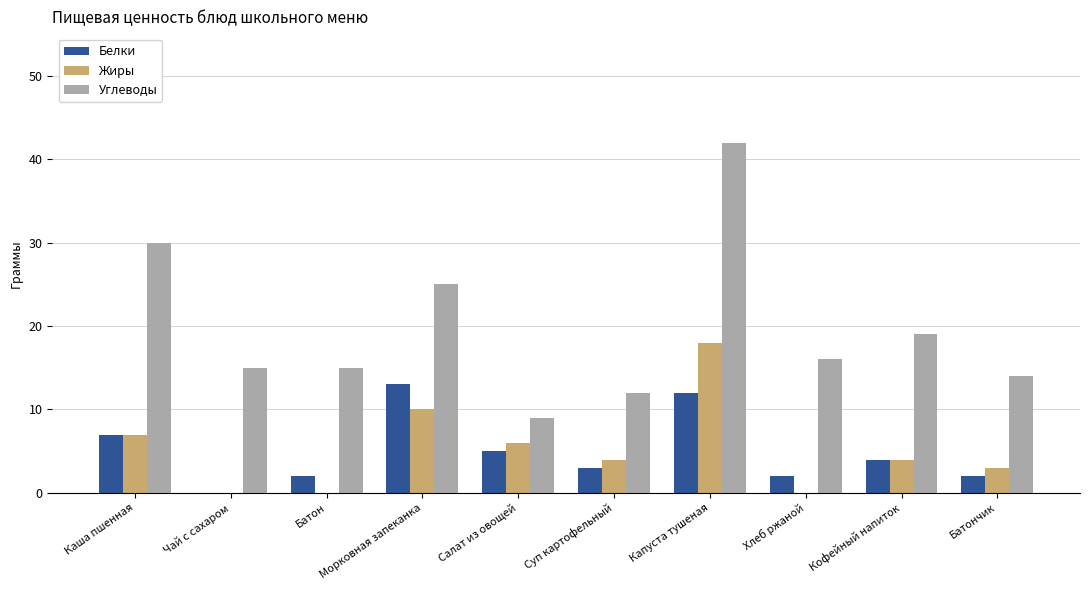

What is the total value across all series at Хлеб ржаной?

18